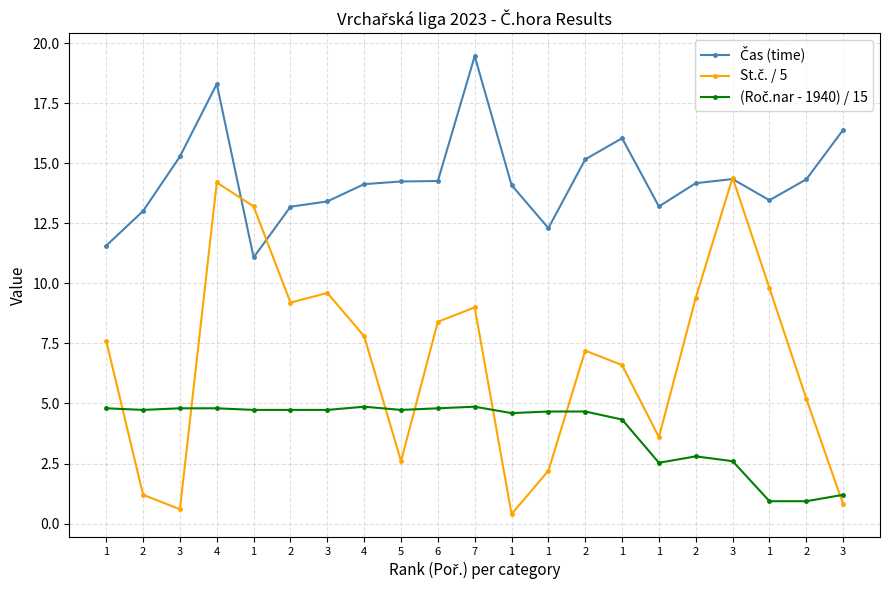

Is the value of (Roč.nar - 1940) / 15 at 1 greater than the value of St.č. / 5 at 2?

Yes